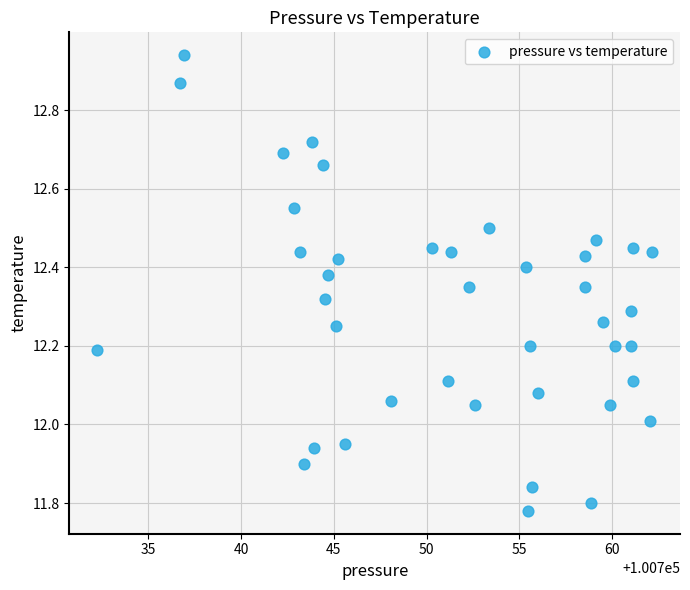

What is the range of Y values (max minus min)?

1.2